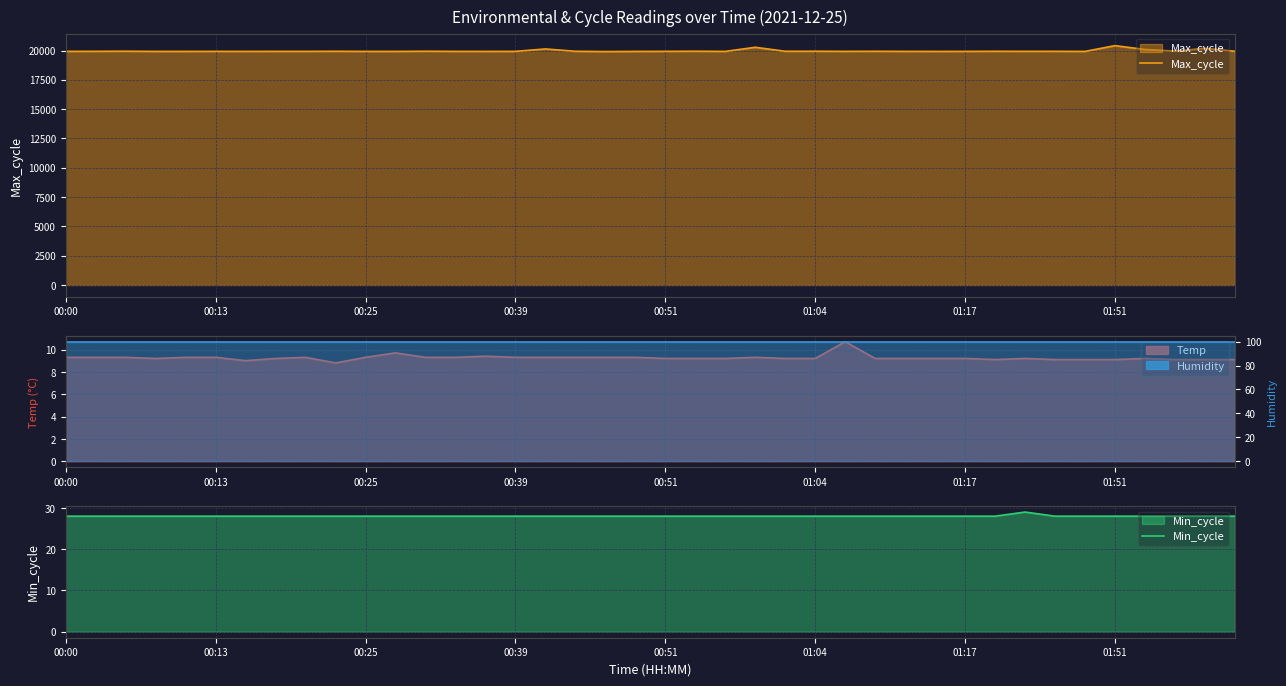

What position from the left is 16?

17